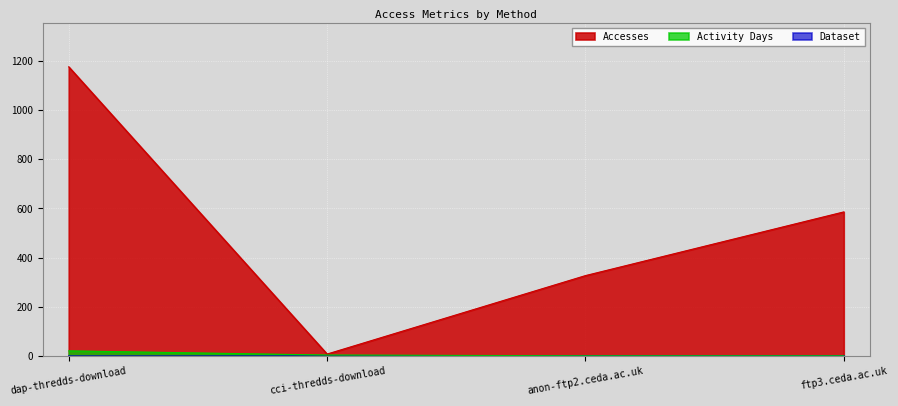

What is the difference between the highest and lowest values at ftp3.ceda.ac.uk?

585